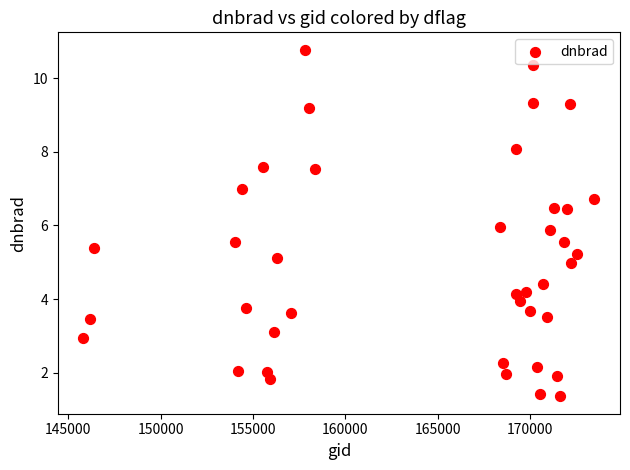

What is the range of Y values (max minus min)?

9.4